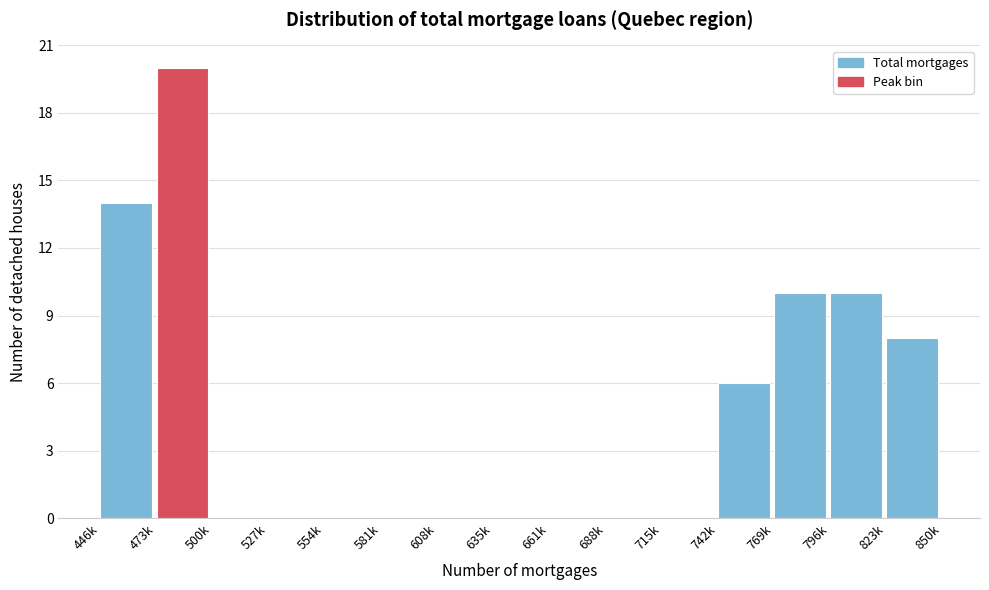

Reading left to right, transcribe all the data shown in this chart.

446k=14	473k=20	500k=0	527k=0	554k=0	581k=0	608k=0	635k=0	661k=0	688k=0	715k=0	742k=6	769k=10	796k=10	823k=8